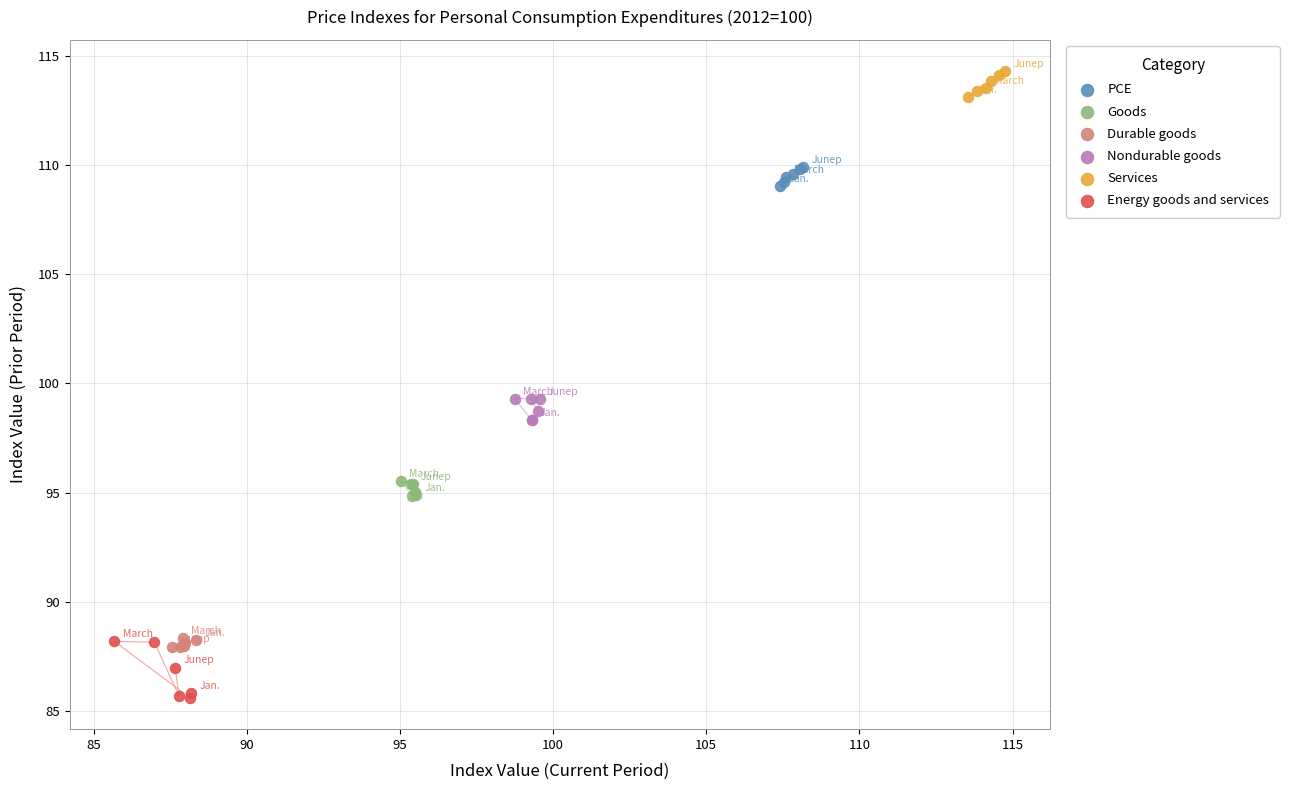

What are all the series names shown in the legend?

PCE, Goods, Durable goods, Nondurable goods, Services, Energy goods and services